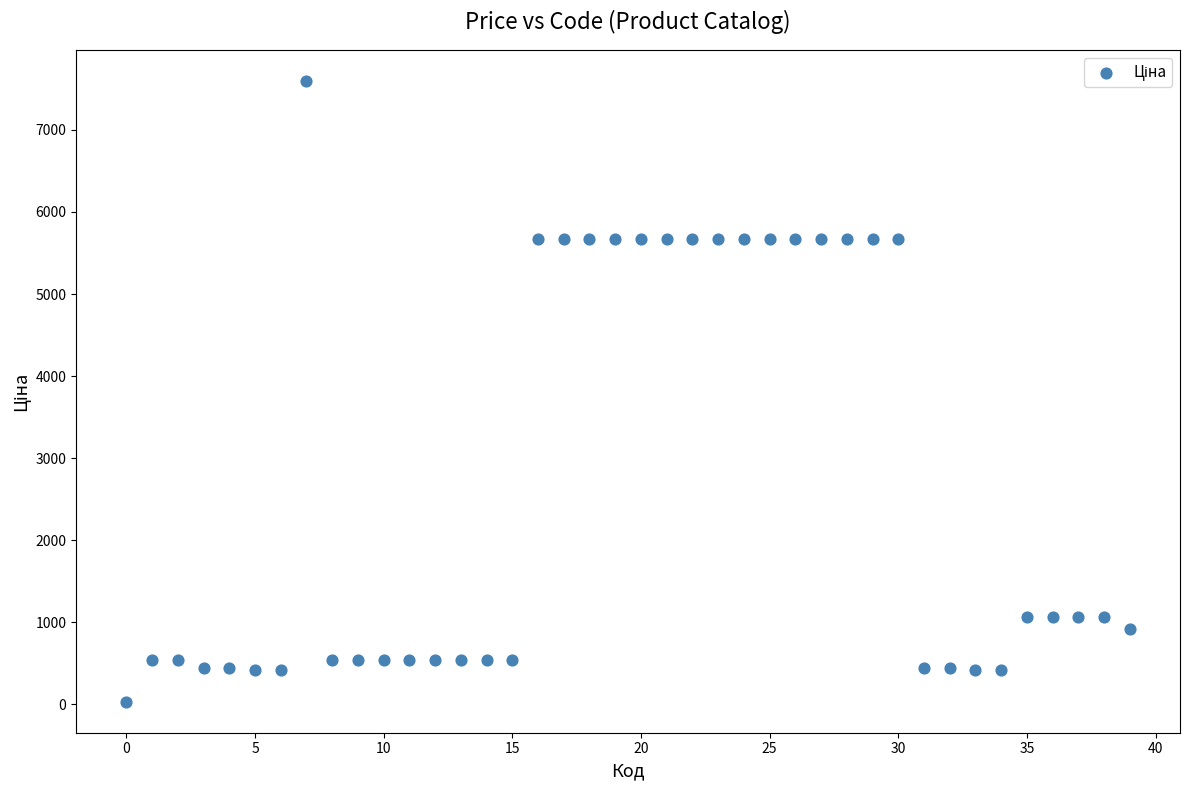

Count the number of points in this scatter plot.

40